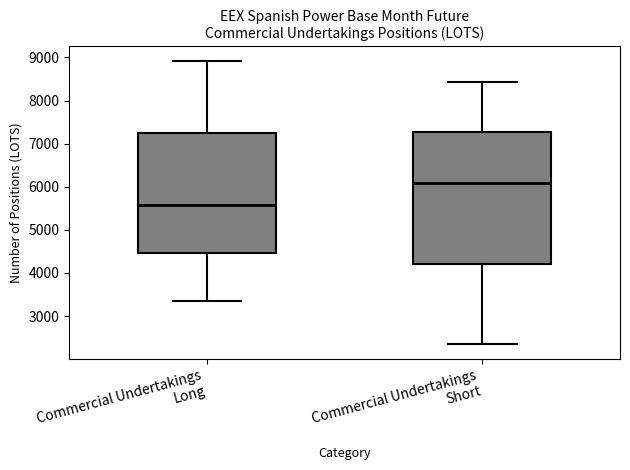

Reading left to right, read every box against the y-axis: the position of its median line, the range the box covers, and the ends of its whiskers. The values are not printed on the chart, so give them approximately, as read against the axis.

Commercial Undertakings Long: median 5600, box 4500 to 7200, whiskers 3400 to 8900
Commercial Undertakings Short: median 6100, box 4200 to 7300, whiskers 2300 to 8400